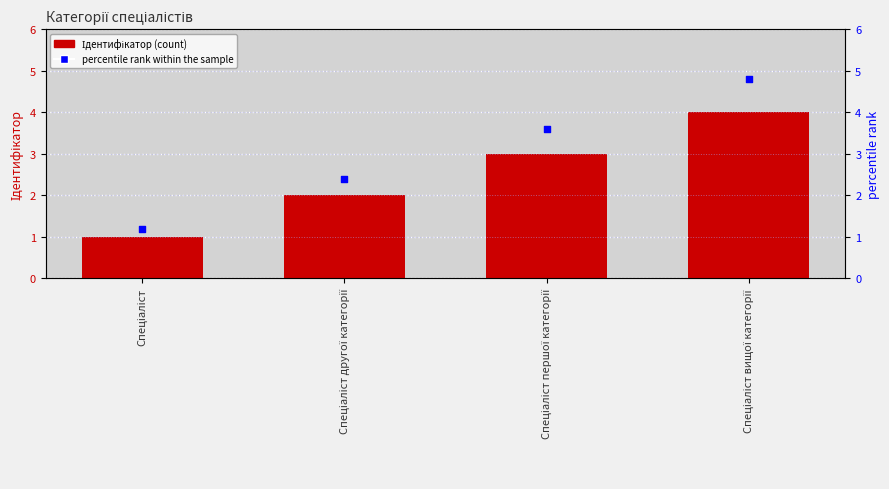

At how many categories does at least one series exceed 2?

3